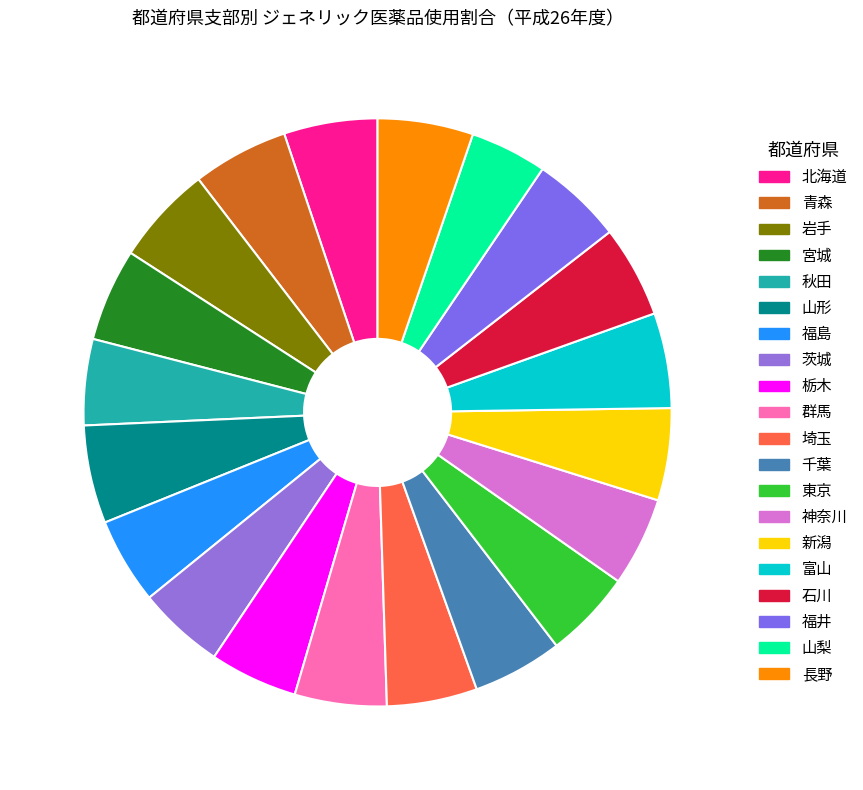

To the nearest percent, what is the average slice percentage?

5%